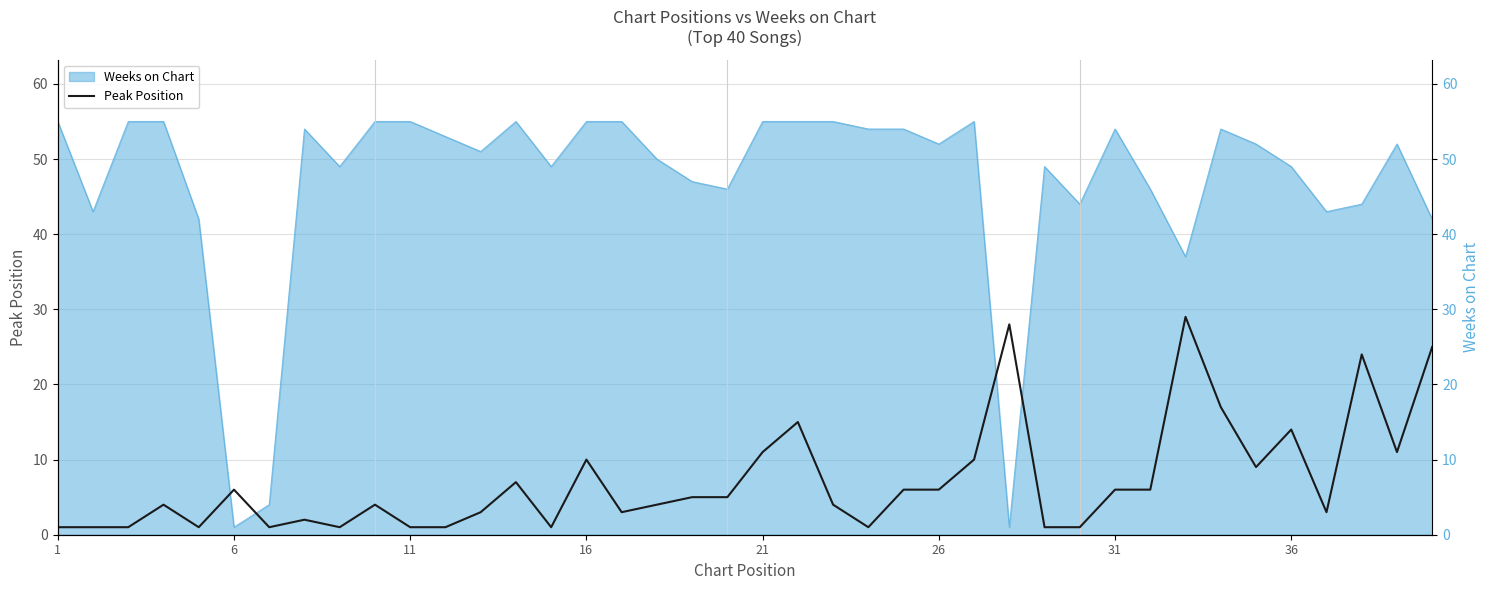

Reading left to right, list all the values displayed in this chart.

1	1	1	4	1	6	1	2	1	4	1	1	3	7	1	10	3	4	5	5	11	15	4	1	6	6	10	28	1	1	6	6	29	17	9	14	3	24	11	25